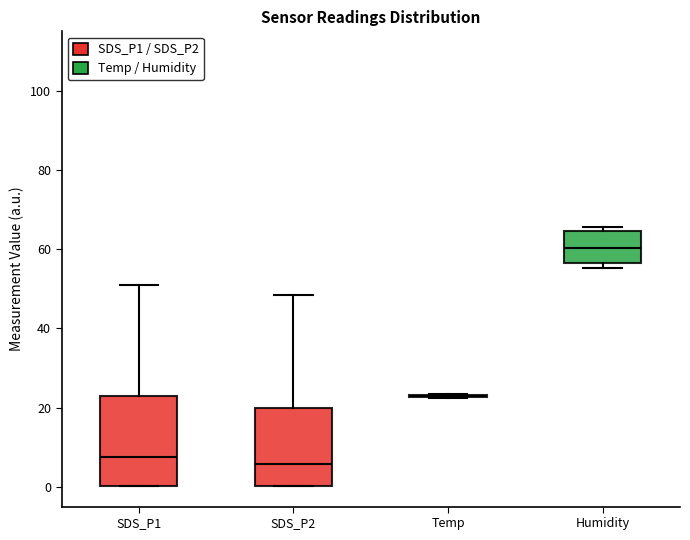

Reading left to right, transcribe this box plot: for each box, give where its median line is, the range the box spans, and where its two whiskers end, as read against the y-axis. The values are not printed on the chart, so give them approximately, as read against the axis.

SDS_P1: median 8, box 0 to 22, whiskers 0 to 50
SDS_P2: median 6, box 0 to 20, whiskers 0 to 48
Temp: box collapsed to a line at 22, whiskers 22 to 24
Humidity: median 60, box 56 to 64, whiskers 56 (just below the box's lower edge) to 66